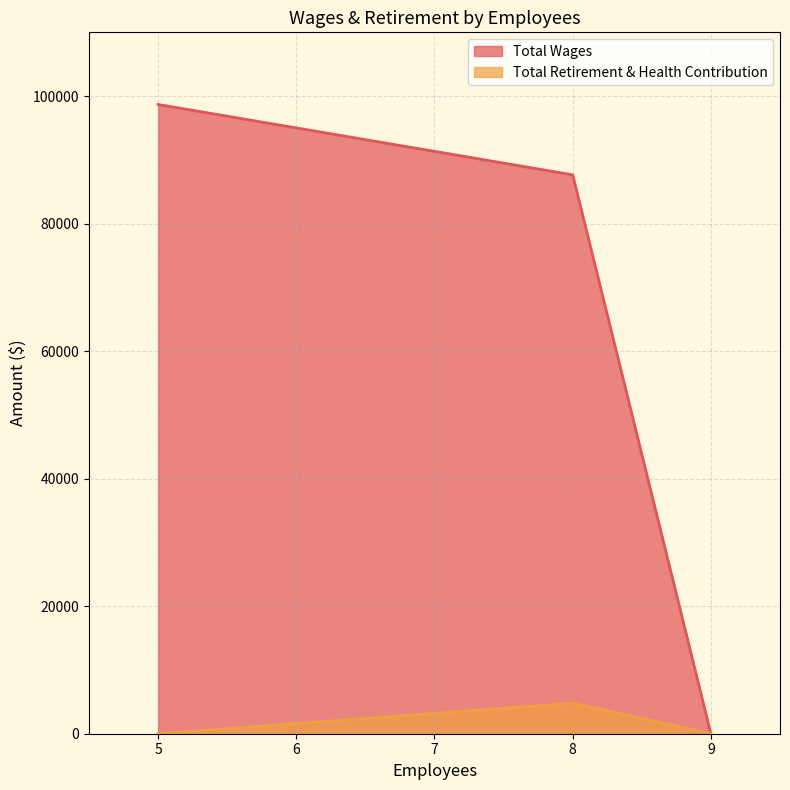

The Total Wages series shows 54611 at 8. True or false?

False